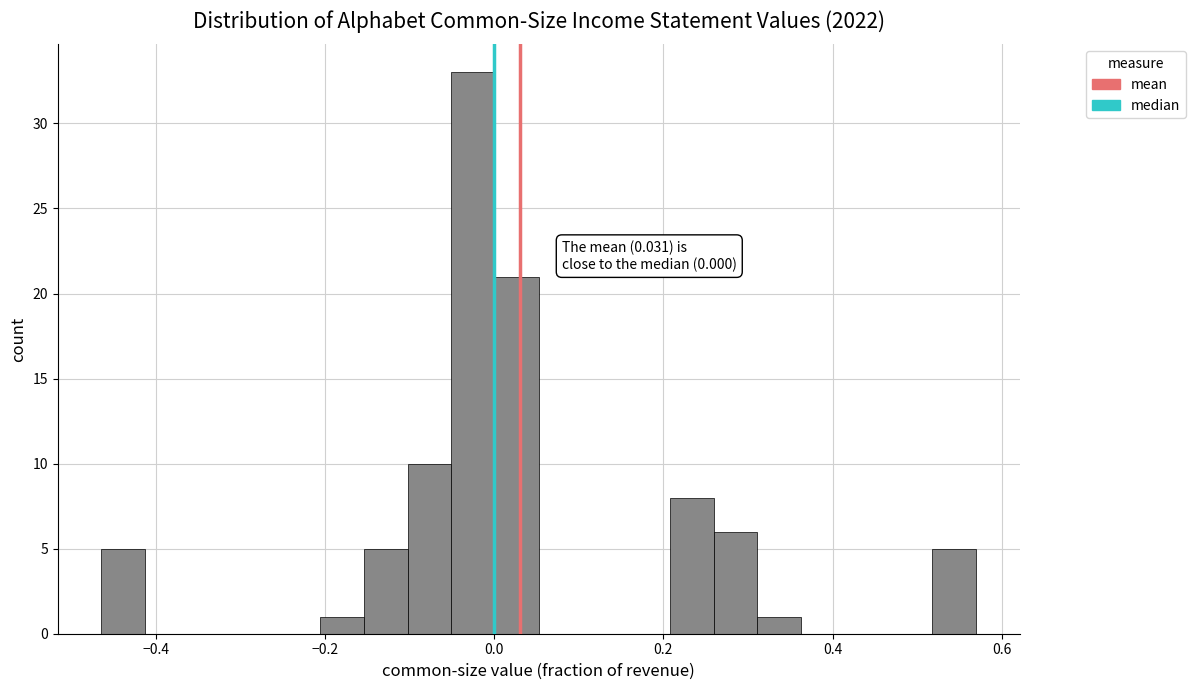

Read against the x-axis, roughly where is the centre of the tallest bar?

-0.02